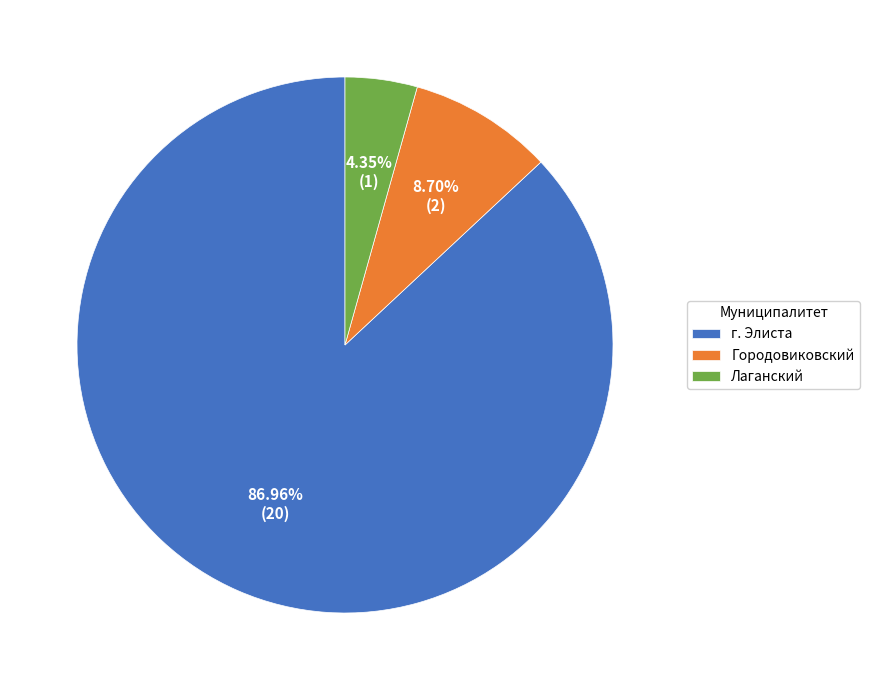

How many segments does this pie chart have?

3